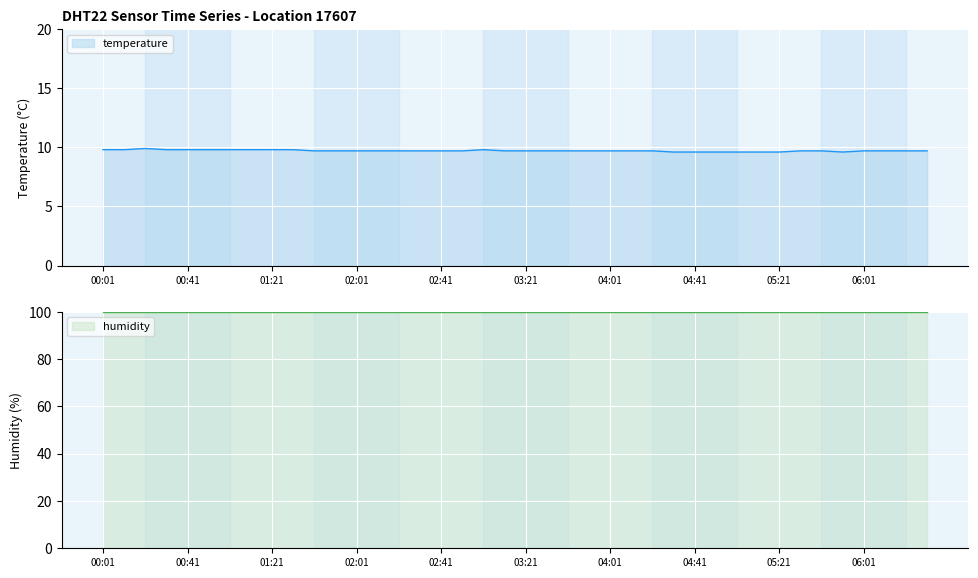

What is the label of the 19th point from the right?

03:31